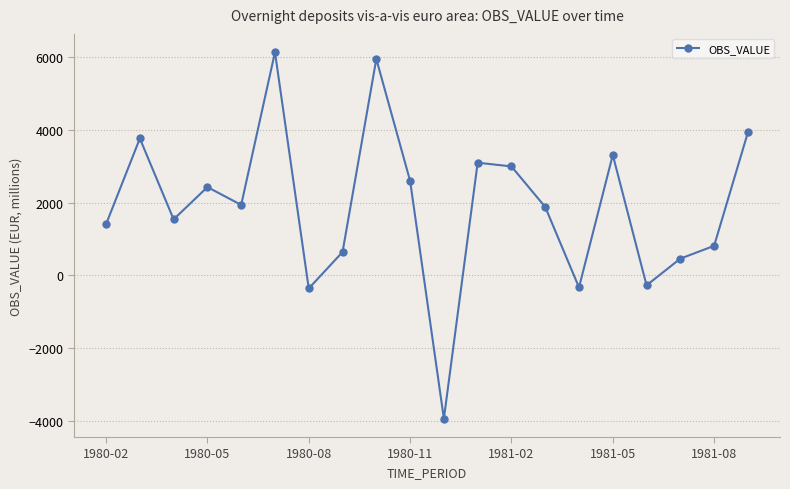

What is the value of the 8th point from the left?

642